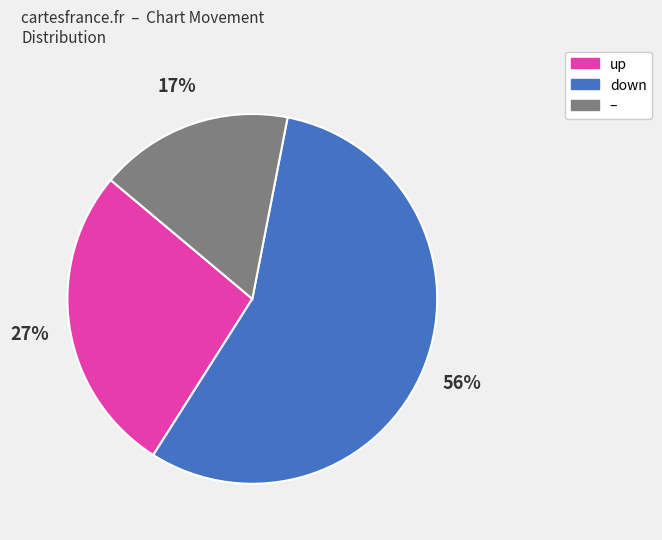

To the nearest percent, what is the average slice percentage?

33%